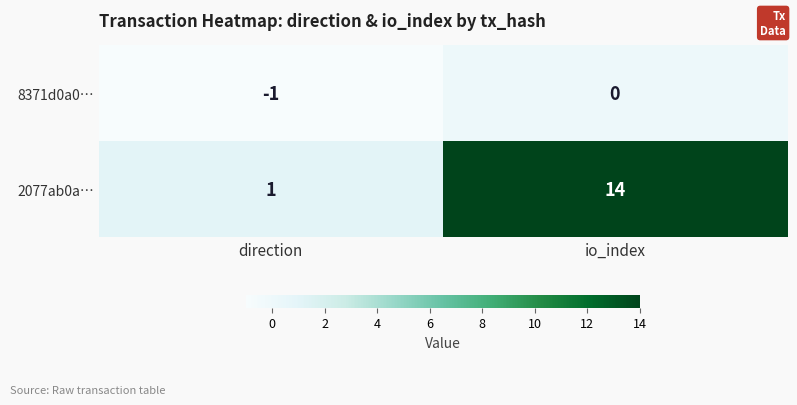

Reading left to right, transcribe all the data shown in this chart.

8371d0a0…: direction=-1	io_index=0
2077ab0a…: direction=1	io_index=14